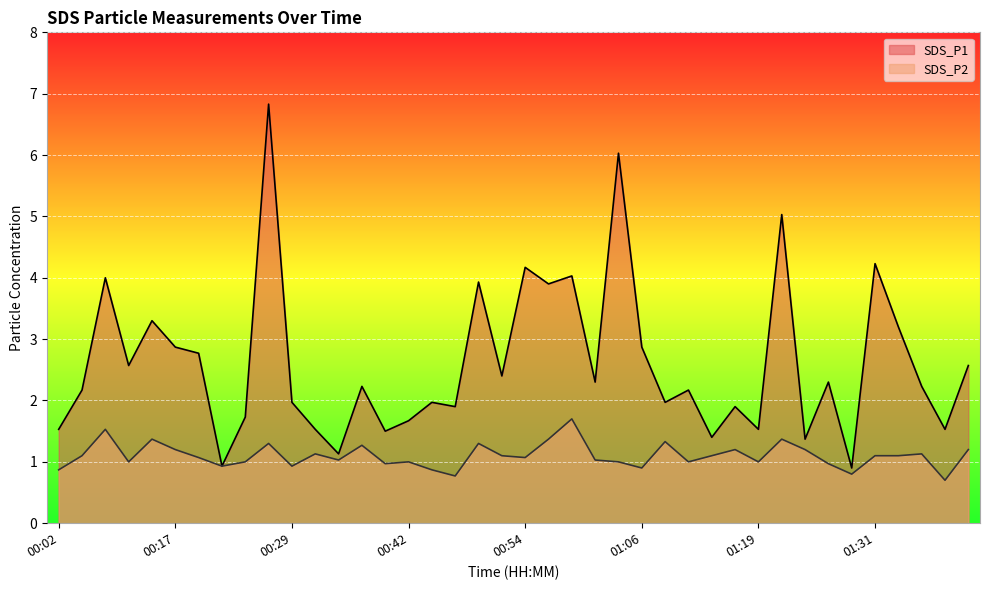

The SDS_P2 series shows 1.0 at 01:04. True or false?

True